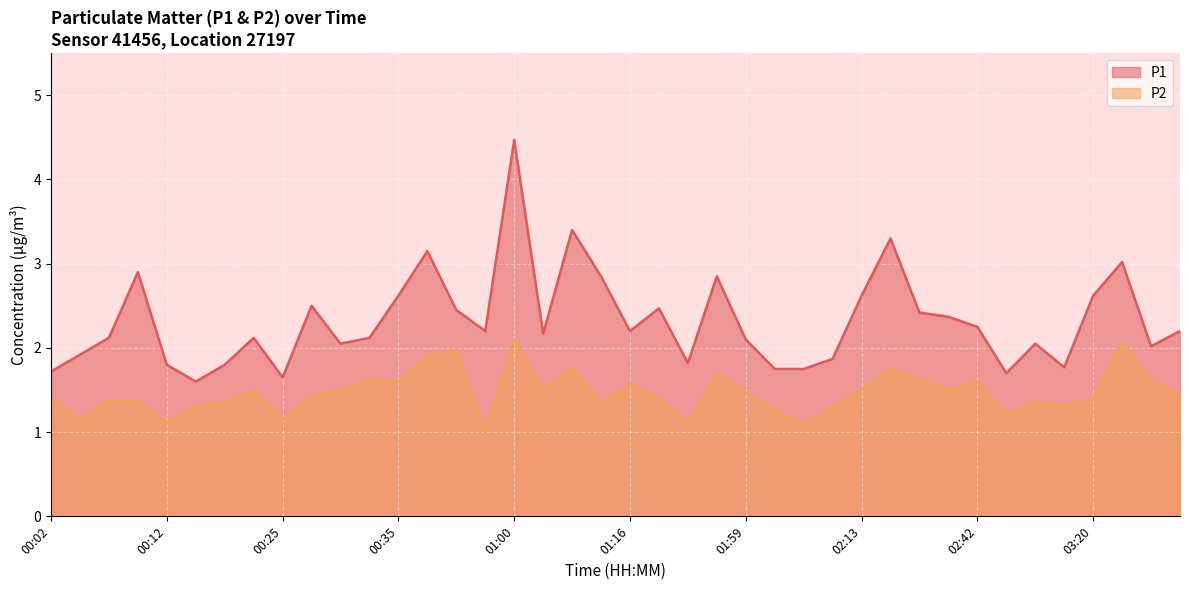

In P1, how many points are lower than both neighbors (excluding endpoints)?

10